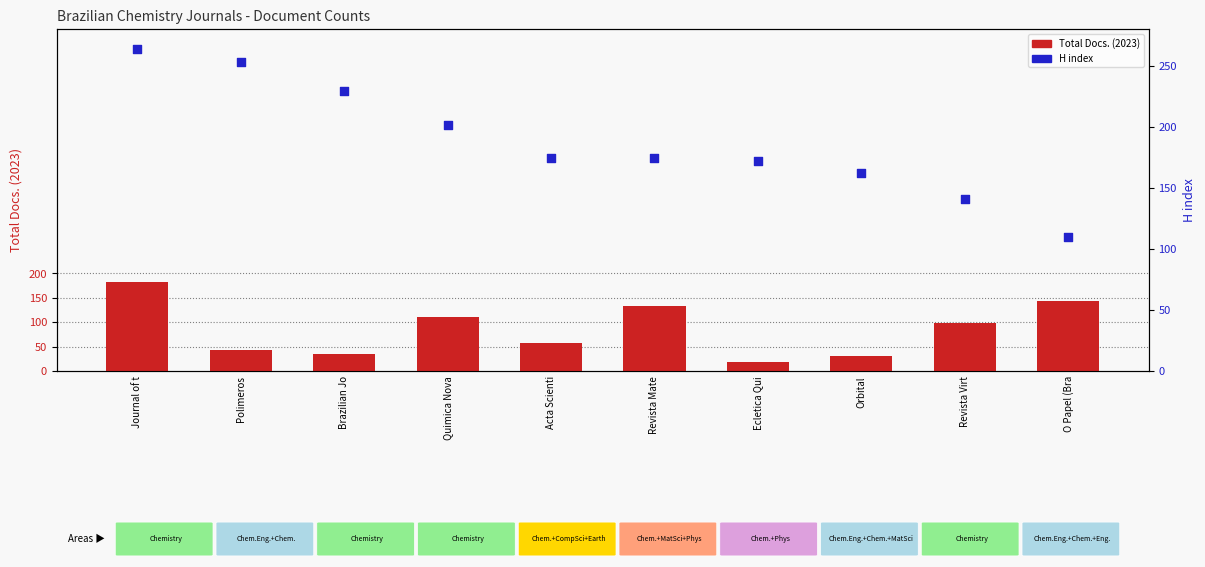

At which category is the sum across all series the highest?

Journal of t